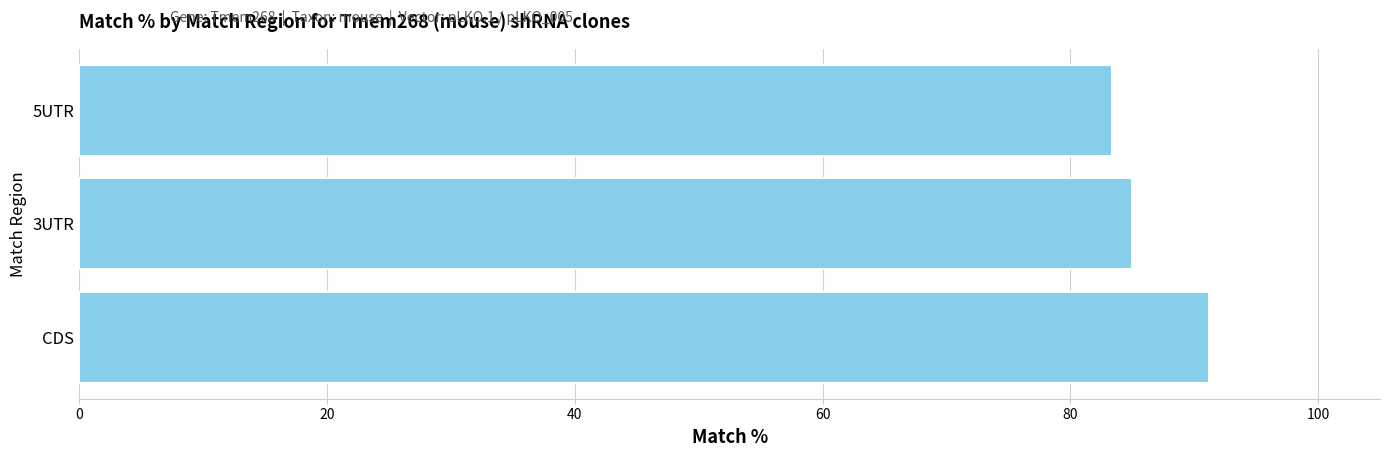

What is the average value?

86.5